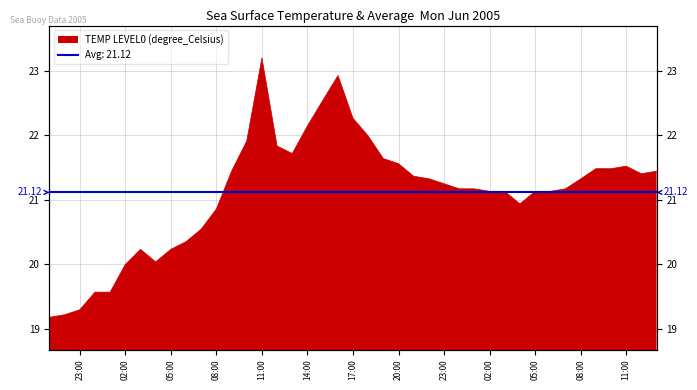

Which label corresponds to the largest value in the chart?

11:00